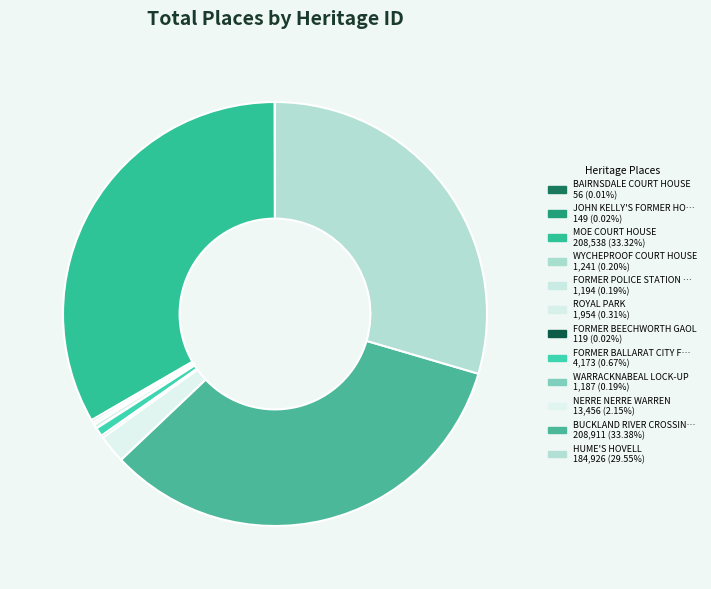

What is the largest slice in the pie chart?

BUCKLAND RIVER CROSSING